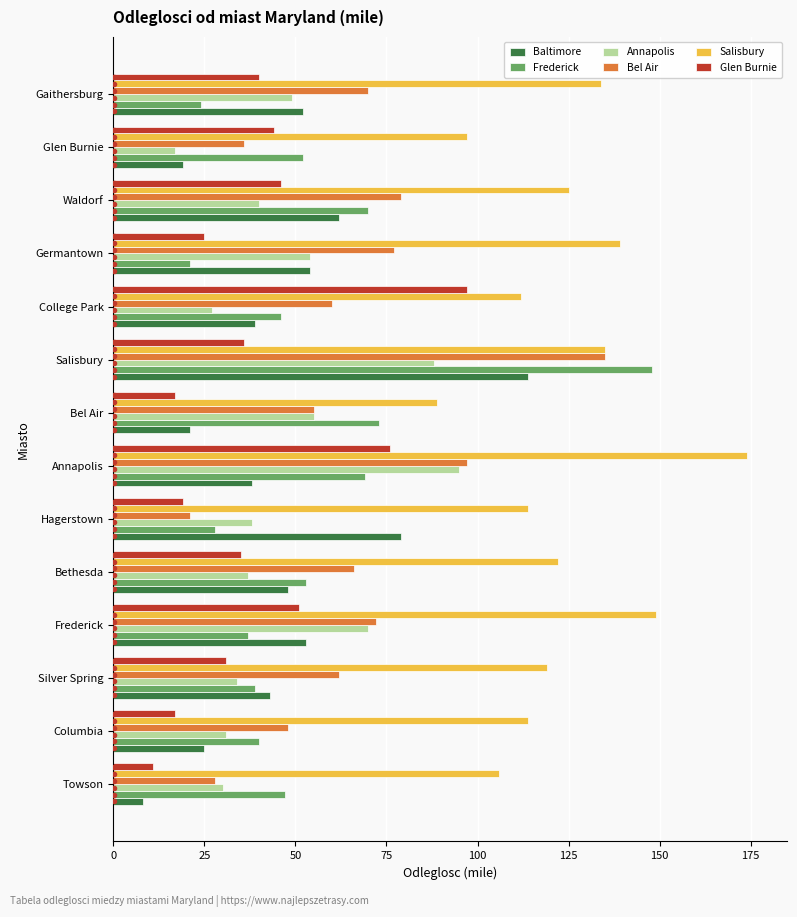

Which series has the widest spread of values?

Frederick